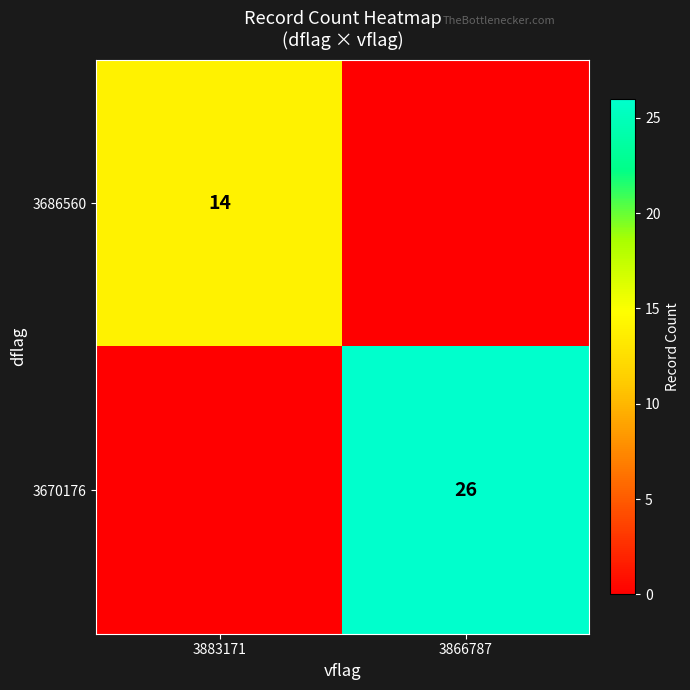

Which has a higher value, 3866787 or 3883171?

3883171